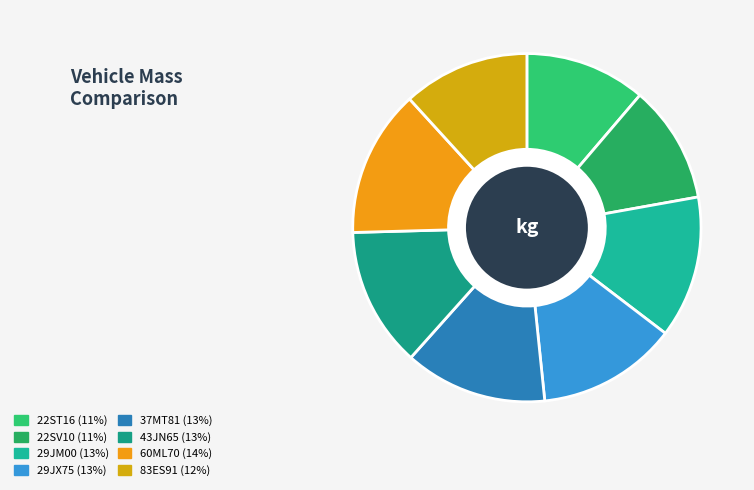

Is it true that 22ST16 is 11% of the pie?

True